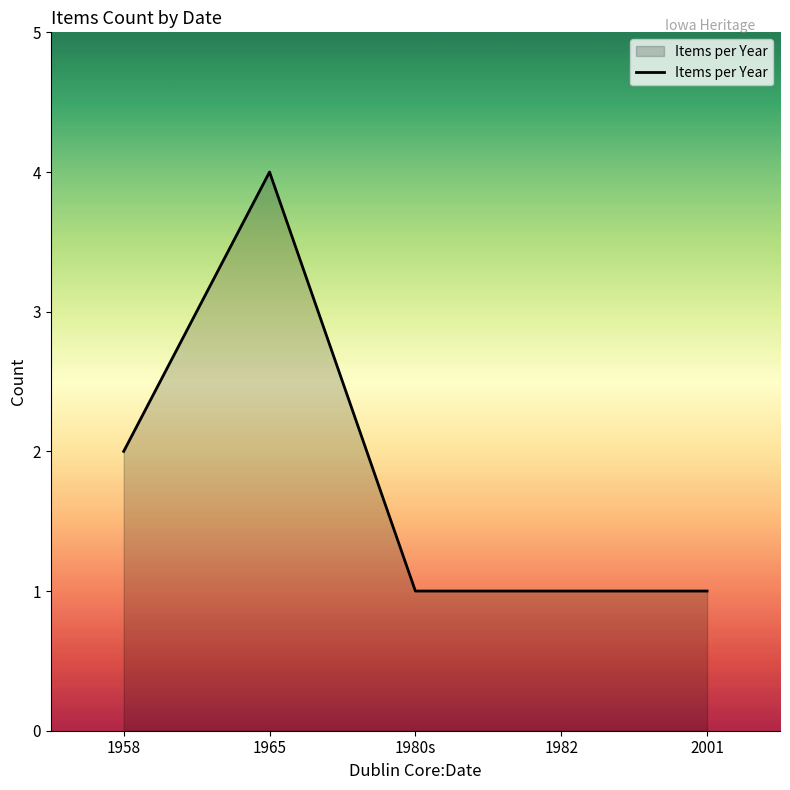

What position from the left is 1965?

2